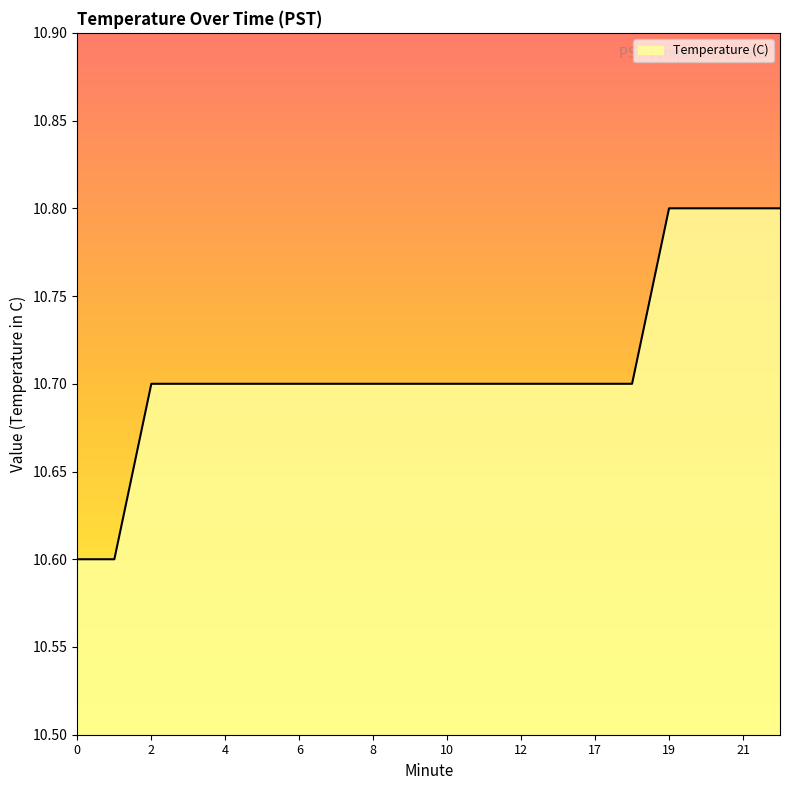

What is the average value?

10.7